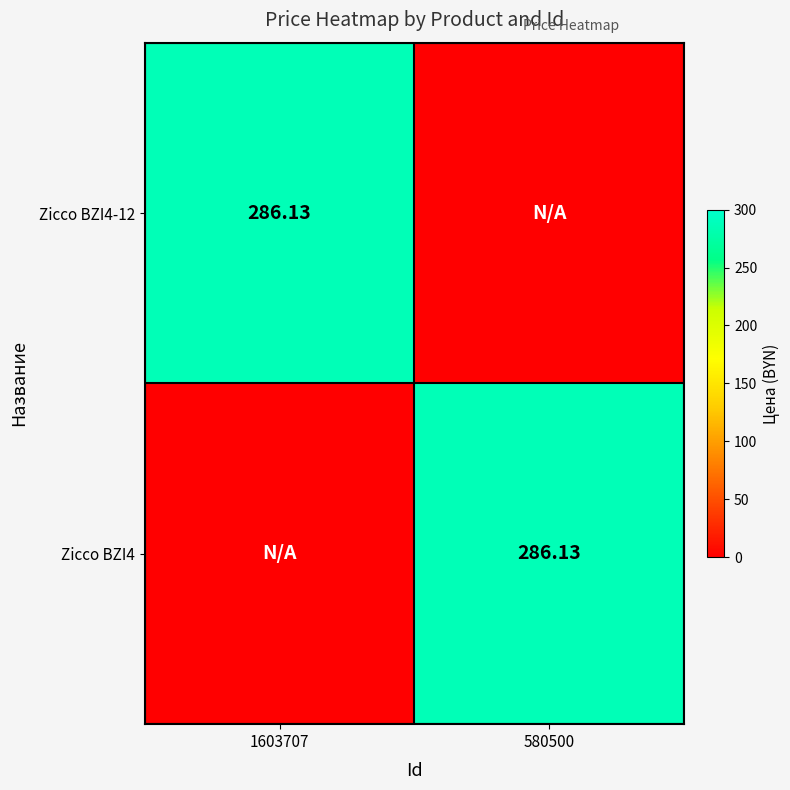

What is the difference between the highest and lowest values at 1603707?

286.1